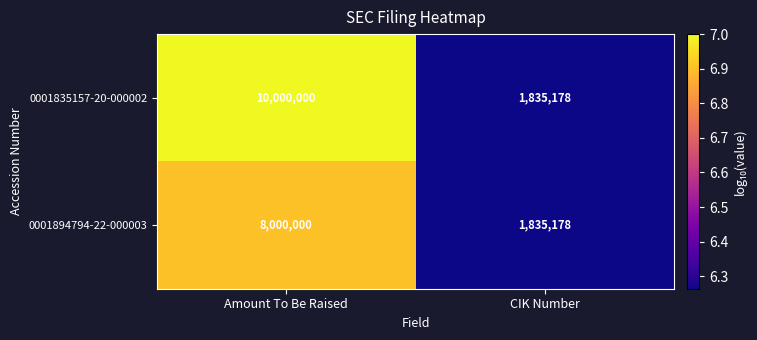

Reading left to right, what are all the values shown in this chart?

0001835157-20-000002: 10000000	1835178
0001894794-22-000003: 8000000	1835178